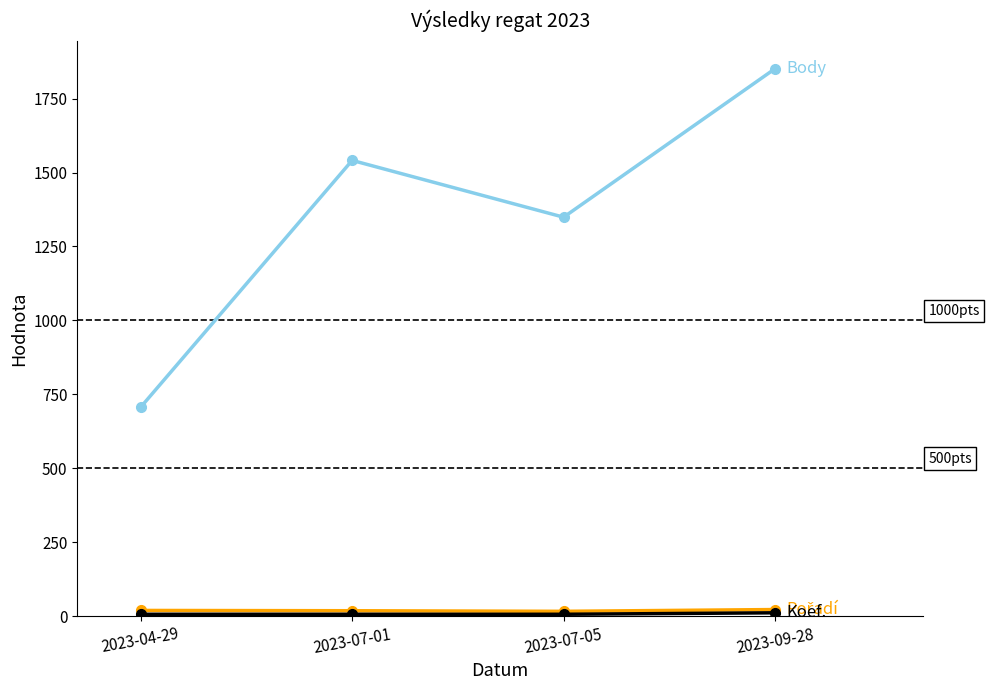

What is the label of the 2nd point from the right?

2023-07-05